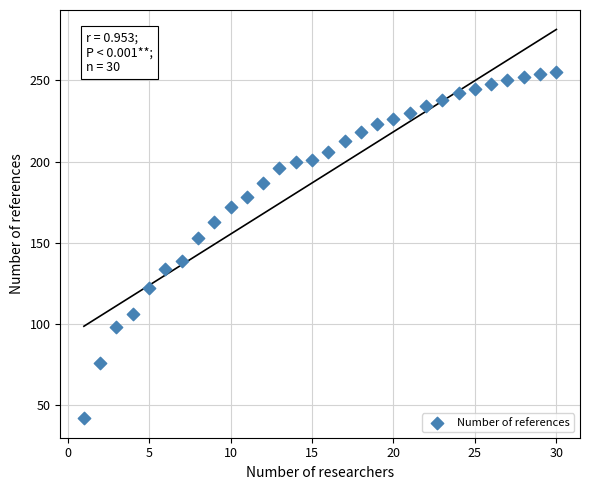

What is the range of X values (max minus min)?

29